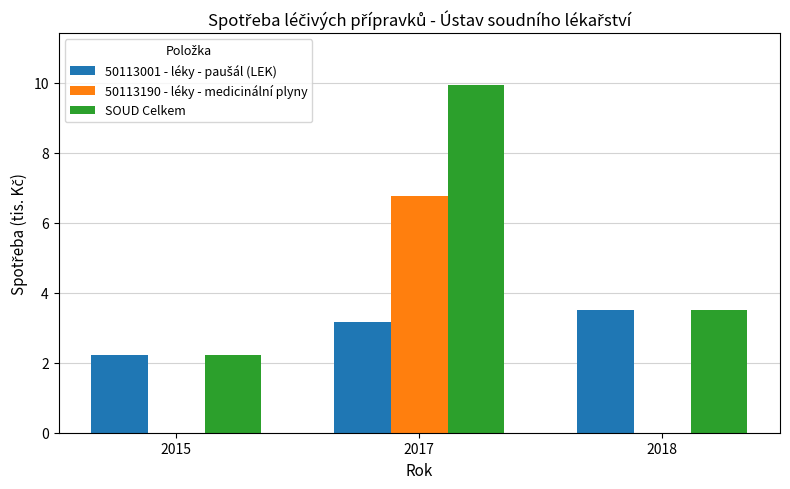

At which category is the sum across all series the highest?

2017